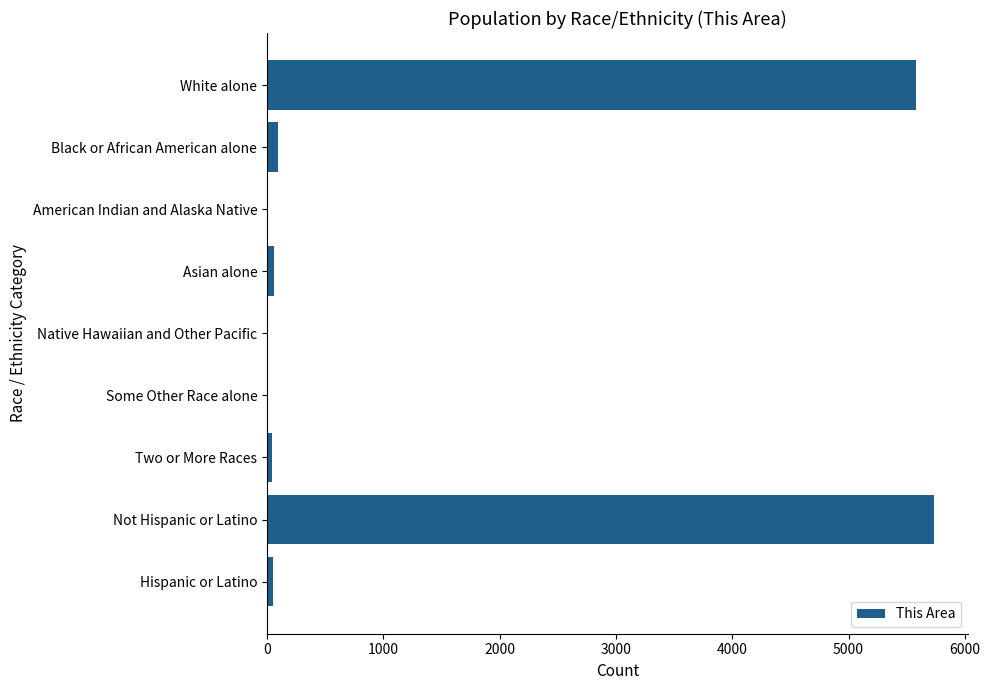

What is the sum of all values?

11582